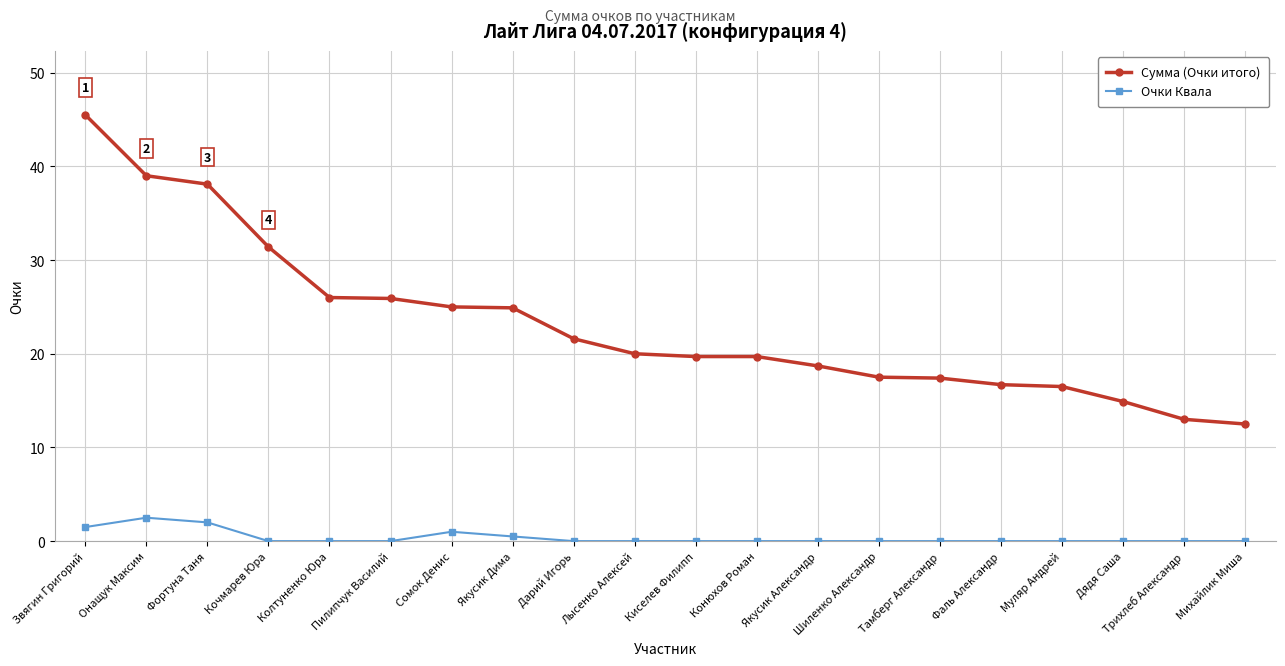

At Дядя Саша, list the series in order from largest to smallest.

Сумма (Очки итого), Очки Квала